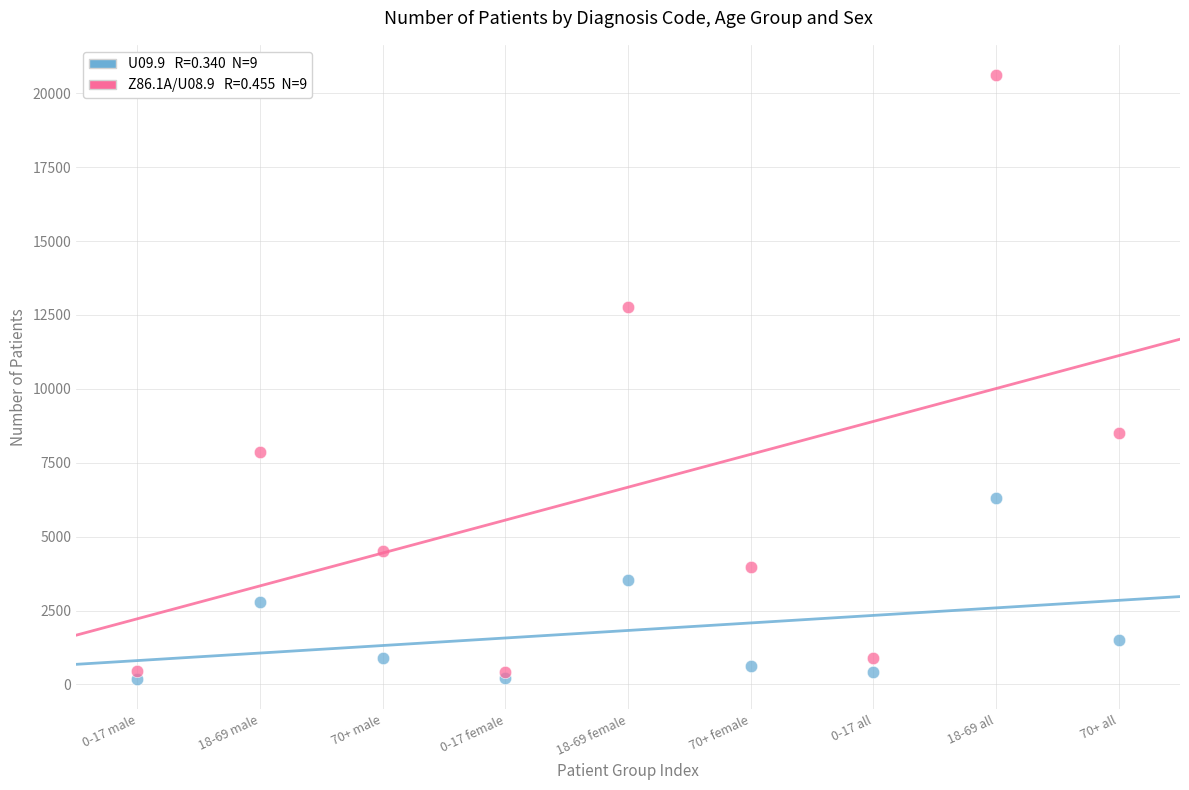

Across all series, what Y value is closest to 10402?

8515